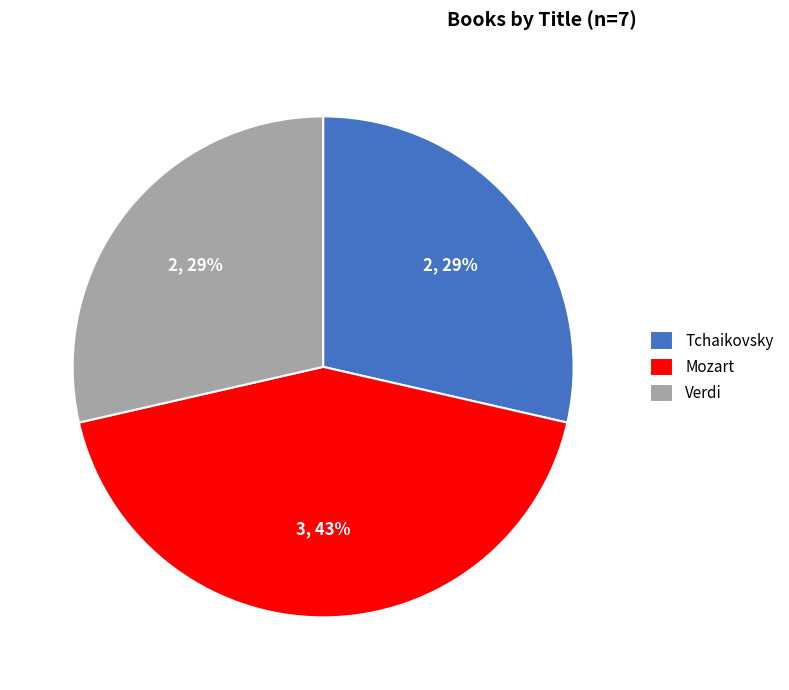

To the nearest percent, what is the average slice percentage?

33%